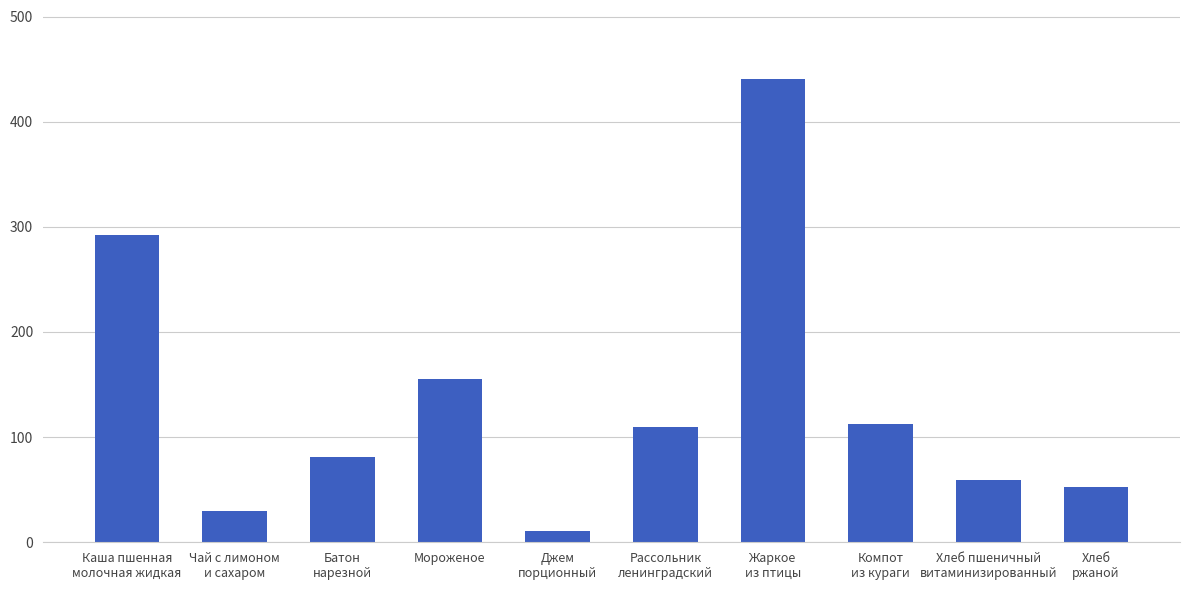

What is the smallest value displayed?

11.0